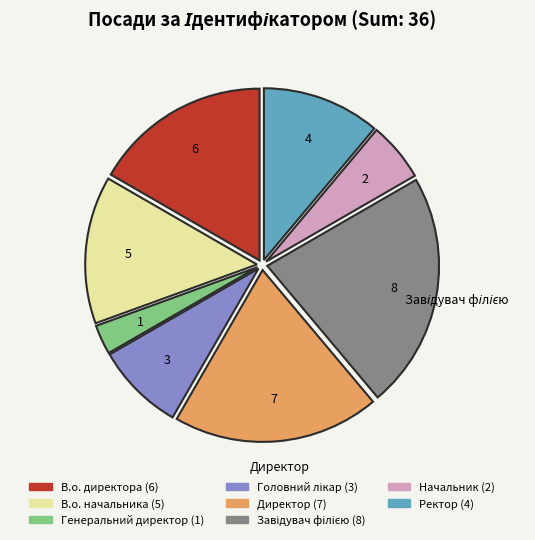

Which has a higher value, Ректор or Начальник?

Ректор